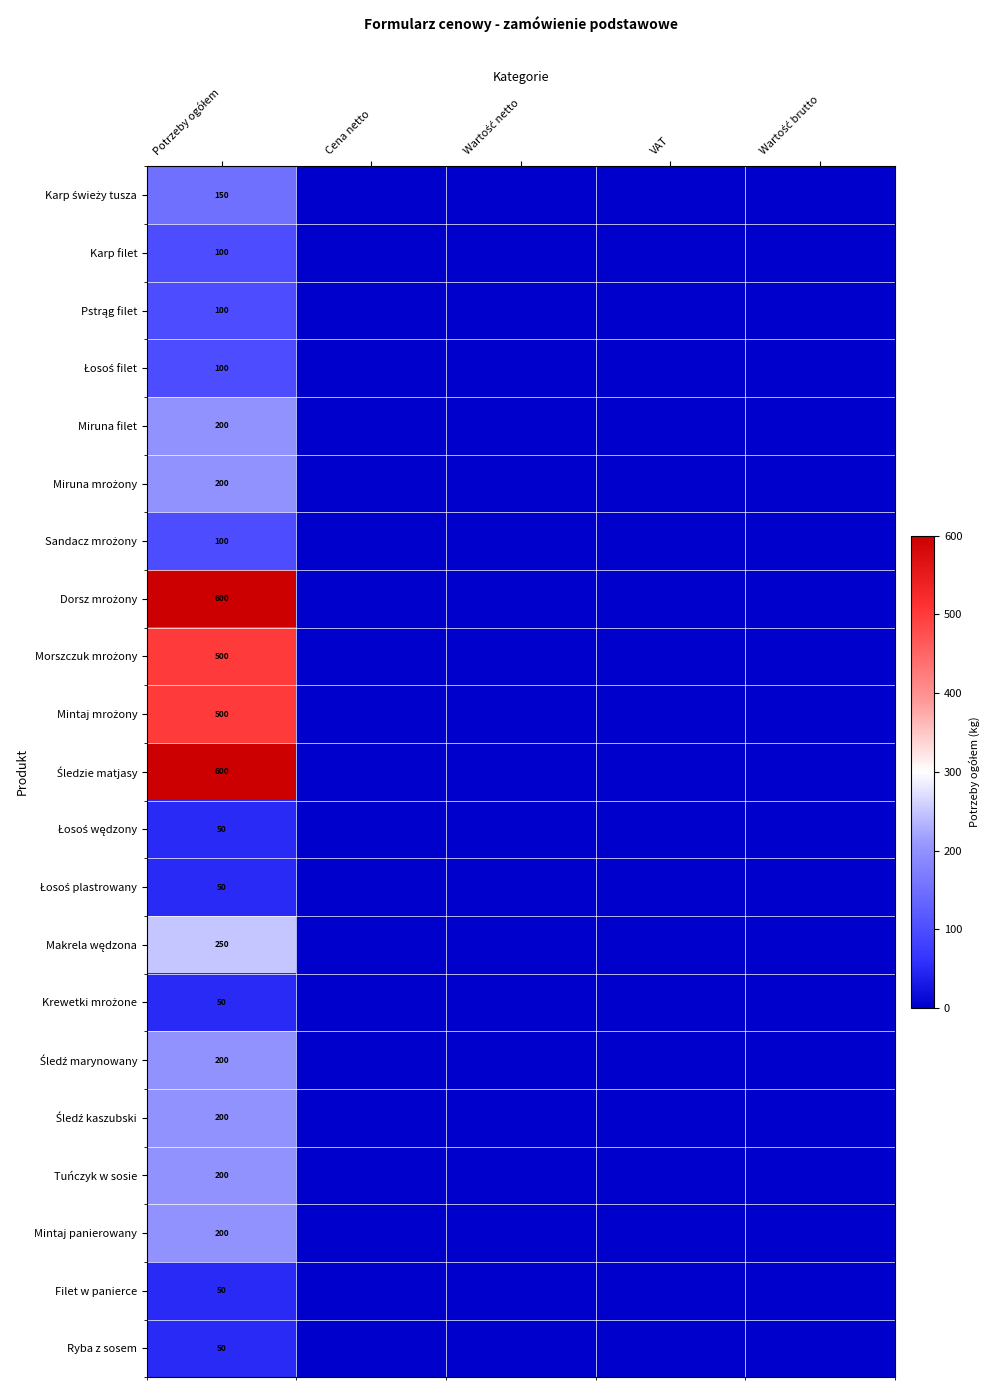

At Cena netto, list the series in order from smallest to largest.

Karp świeży tusza, Karp filet, Pstrąg filet, Łosoś filet, Miruna filet, Miruna mrożony, Sandacz mrożony, Dorsz mrożony, Morszczuk mrożony, Mintaj mrożony, Śledzie matjasy, Łosoś wędzony, Łosoś plastrowany, Makrela wędzona, Krewetki mrożone, Śledź marynowany, Śledź kaszubski, Tuńczyk w sosie, Mintaj panierowany, Filet w panierce, Ryba z sosem